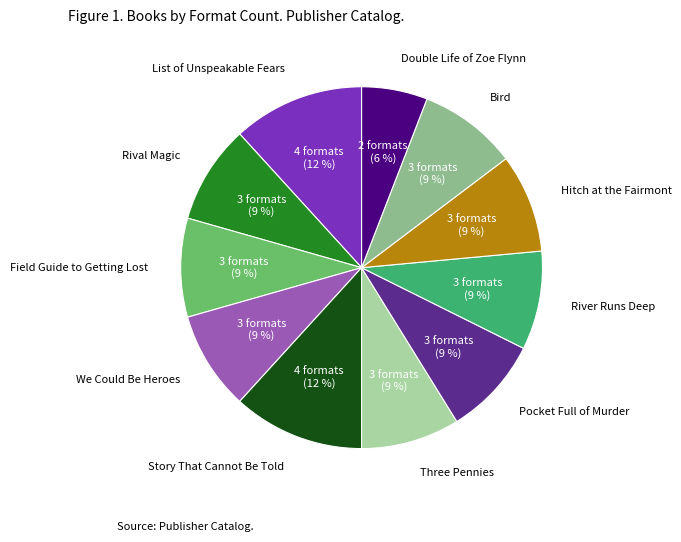

Is there a majority slice in this chart?

No